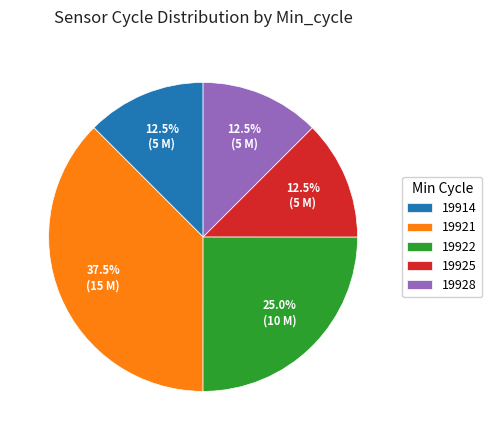

Which has a higher value, 19925 or 19921?

19921